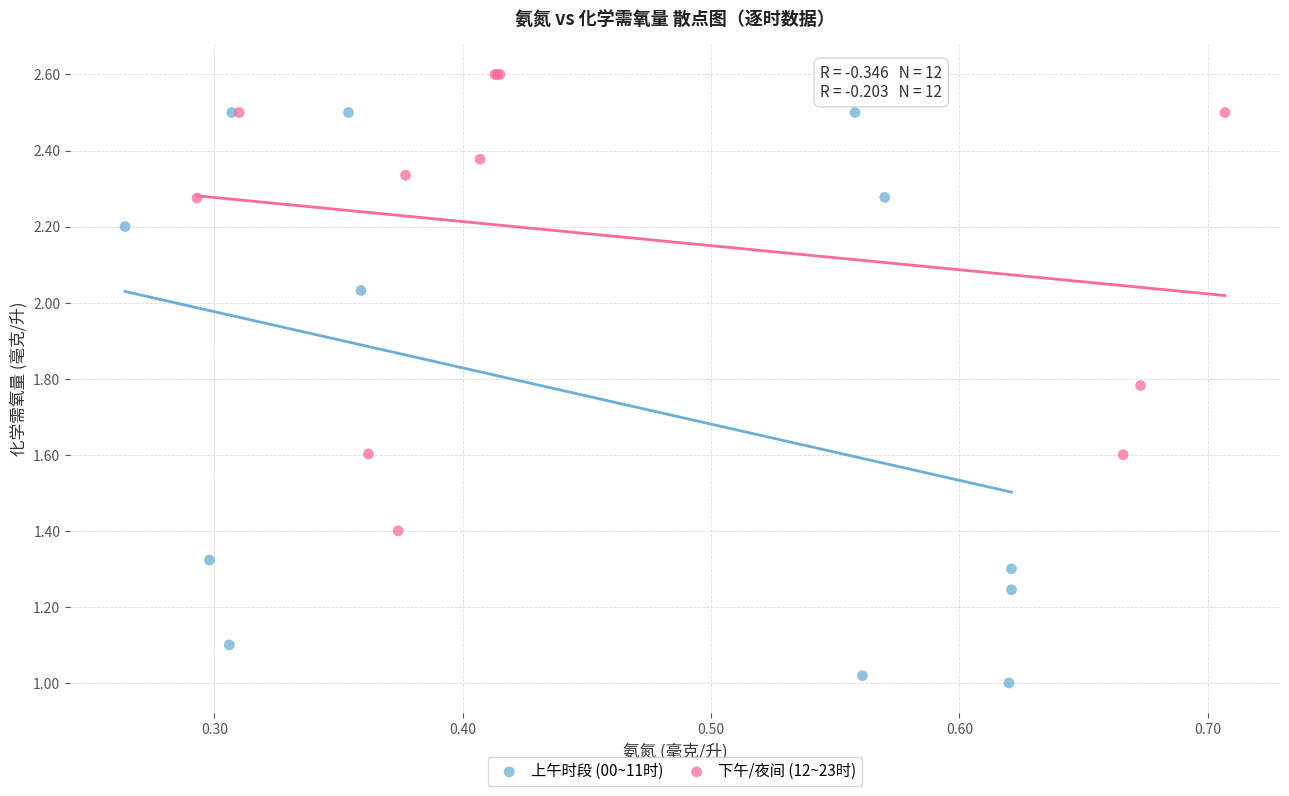

Which series reaches the maximum Y coordinate?

下午/夜间 (12~23时)